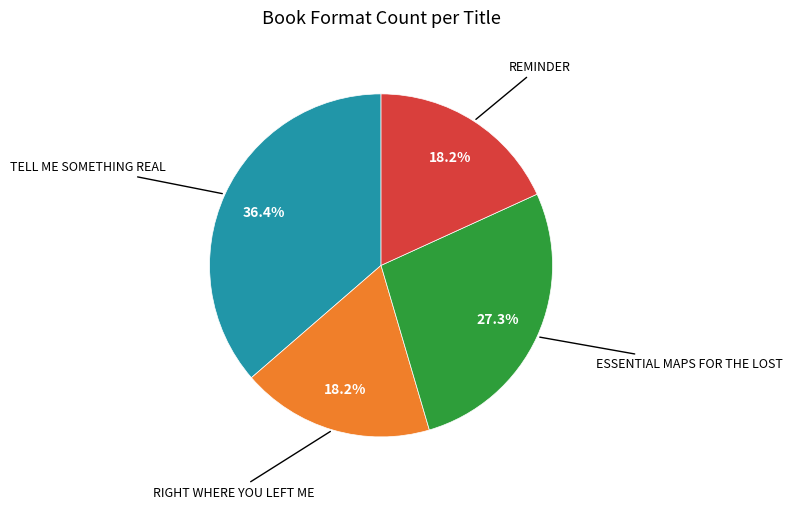

Is there a majority slice in this chart?

No